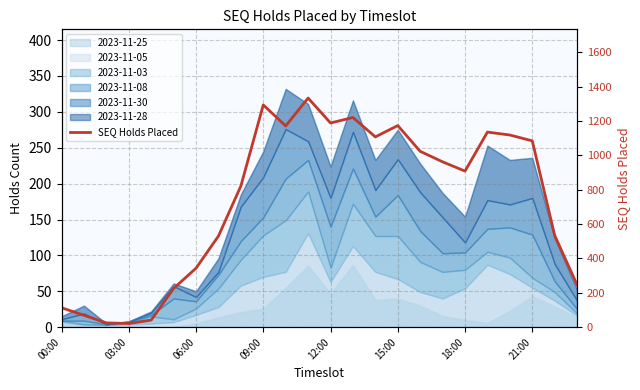

The value at 06:00 is 25. True or false?

True